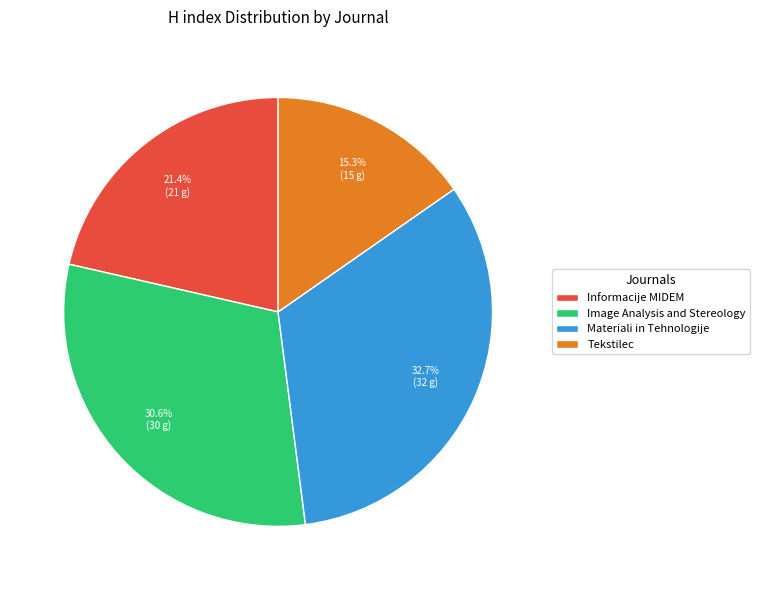

To the nearest percent, what is the difference between the largest and smallest slice percentages?

17%